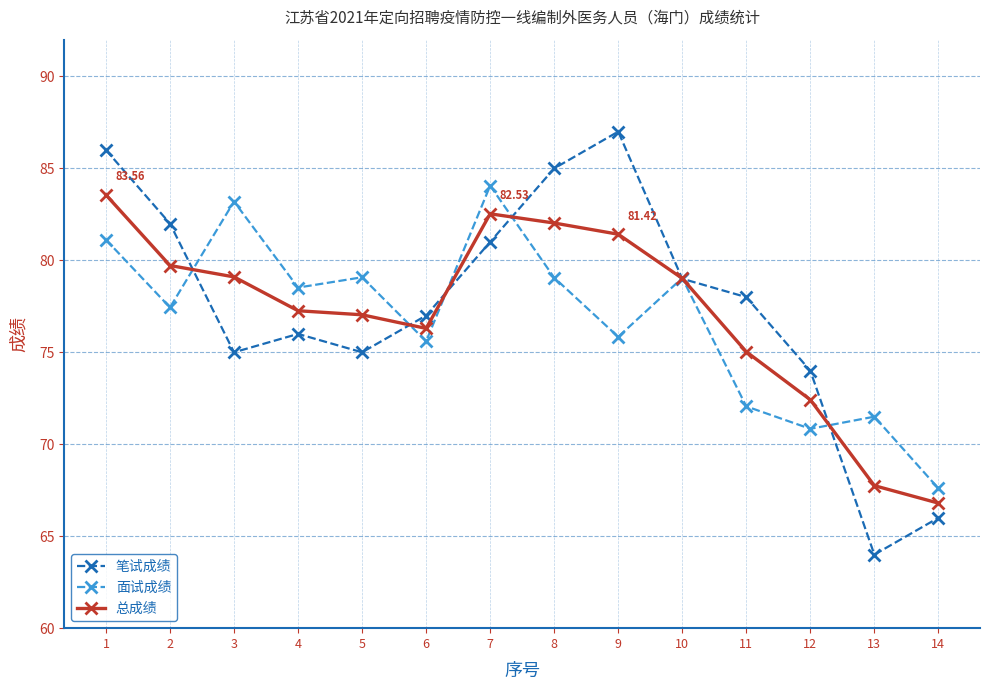

True or false: 笔试成绩 has more than 0 points higher than both neighbors.

True